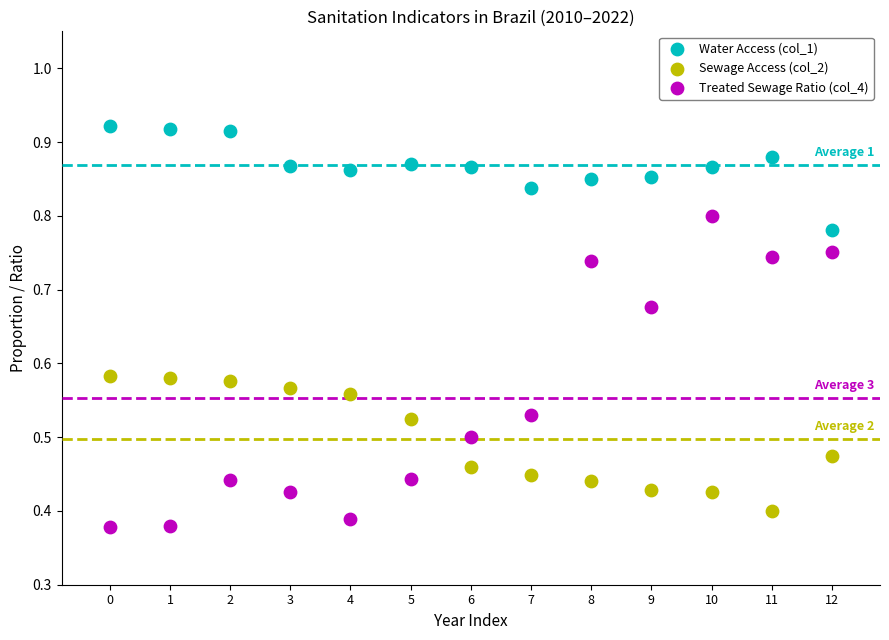

Which series has the largest Y range (max minus min)?

Treated Sewage Ratio (col_4)